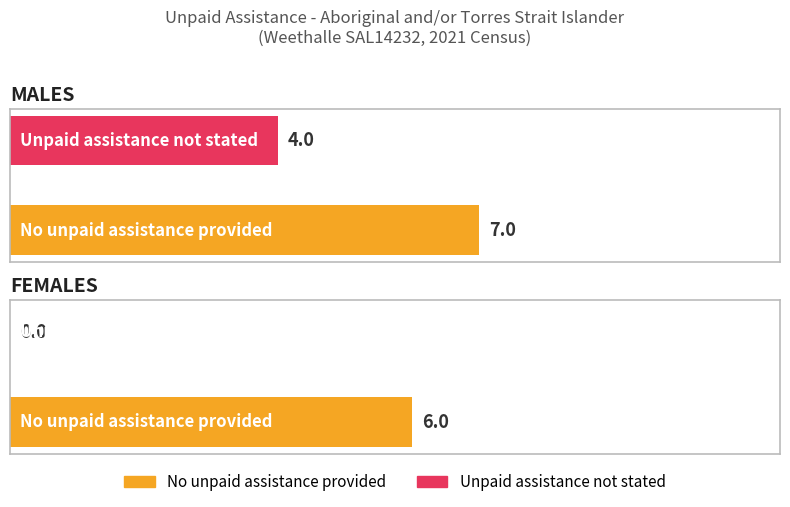

Reading left to right, transcribe all the data shown in this chart.

No unpaid assistance provided: MALES=7	FEMALES=6
Unpaid assistance not stated: MALES=4	FEMALES=0